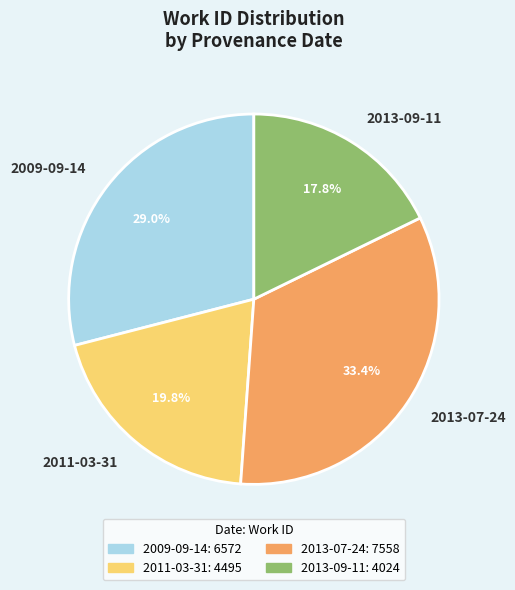

Is 2009-09-14 the majority of the pie?

No